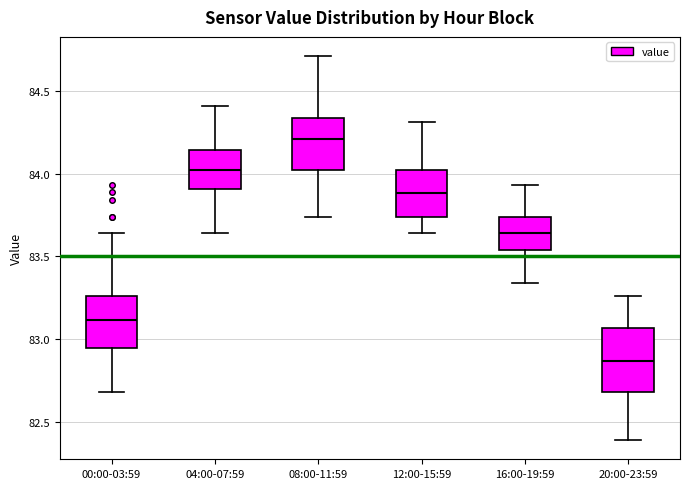

Reading left to right, read every box against the y-axis: the position of its median line, the range the box covers, and the ends of its whiskers. The values are not printed on the chart, so give them approximately, as read against the axis.

00:00-03:59: median 83.10, box 82.95 to 83.25, whiskers 82.70 to 83.65
04:00-07:59: median 84.00, box 83.90 to 84.15, whiskers 83.65 to 84.40
08:00-11:59: median 84.20, box 84.00 to 84.35, whiskers 83.75 to 84.70
12:00-15:59: median 83.90, box 83.75 to 84.00, whiskers 83.65 to 84.30
16:00-19:59: median 83.65, box 83.55 to 83.75, whiskers 83.35 to 83.95
20:00-23:59: median 82.85, box 82.70 to 83.05, whiskers 82.40 to 83.25